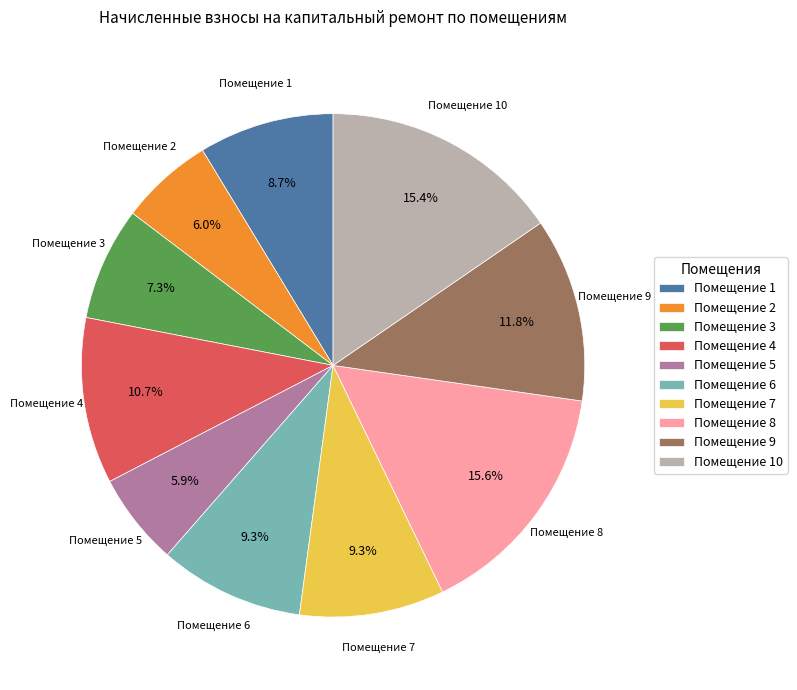

Does Помещение 5 account for over 50% of the chart?

No